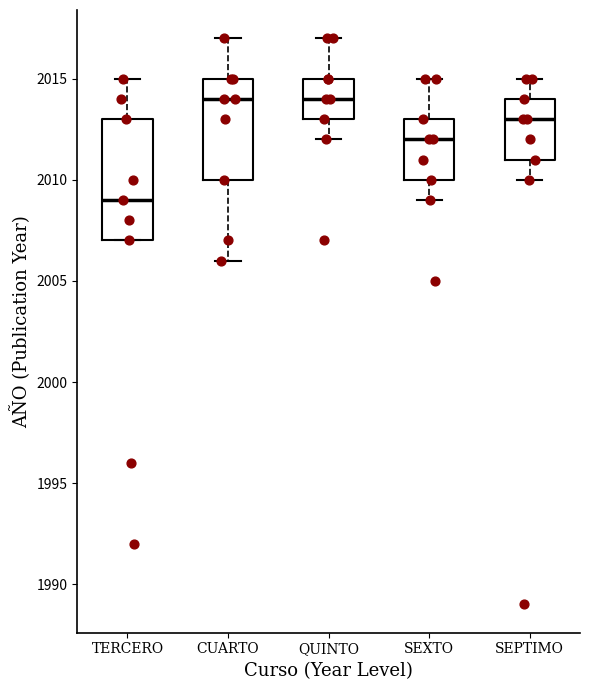

Reading left to right, read every box against the y-axis: the position of its median line, the range the box covers, and the ends of its whiskers. The values are not printed on the chart, so give them approximately, as read against the axis.

TERCERO: median 2009, box 2007 to 2013, whiskers 2007 to 2015
CUARTO: median 2014, box 2010 to 2015, whiskers 2006 to 2017
QUINTO: median 2014, box 2013 to 2015, whiskers 2012 to 2017
SEXTO: median 2012, box 2010 to 2013, whiskers 2009 to 2015
SEPTIMO: median 2013, box 2011 to 2014, whiskers 2010 to 2015